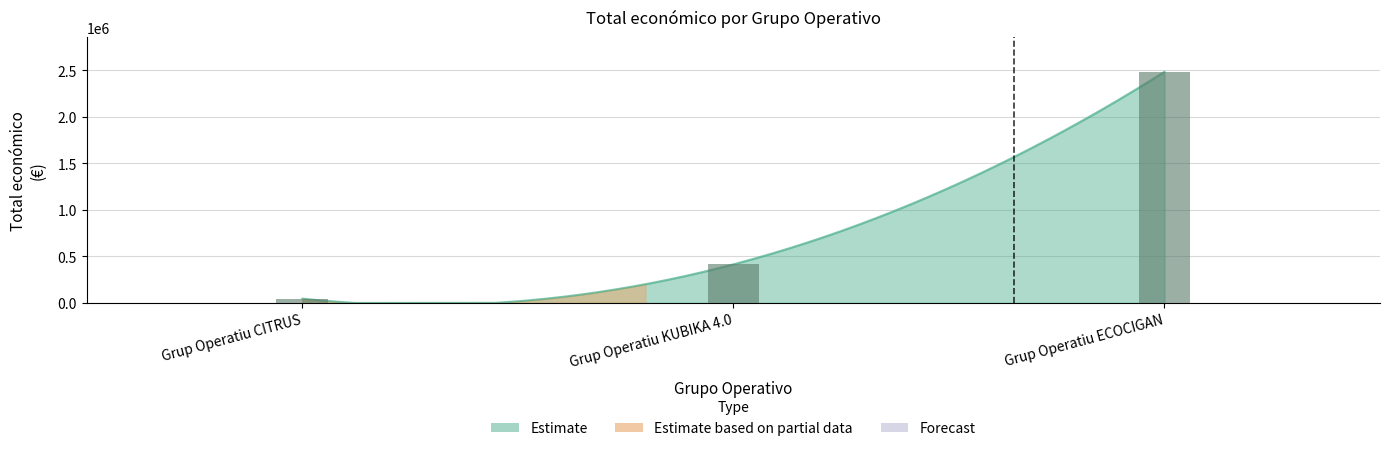

How many categories are shown in the chart?

3